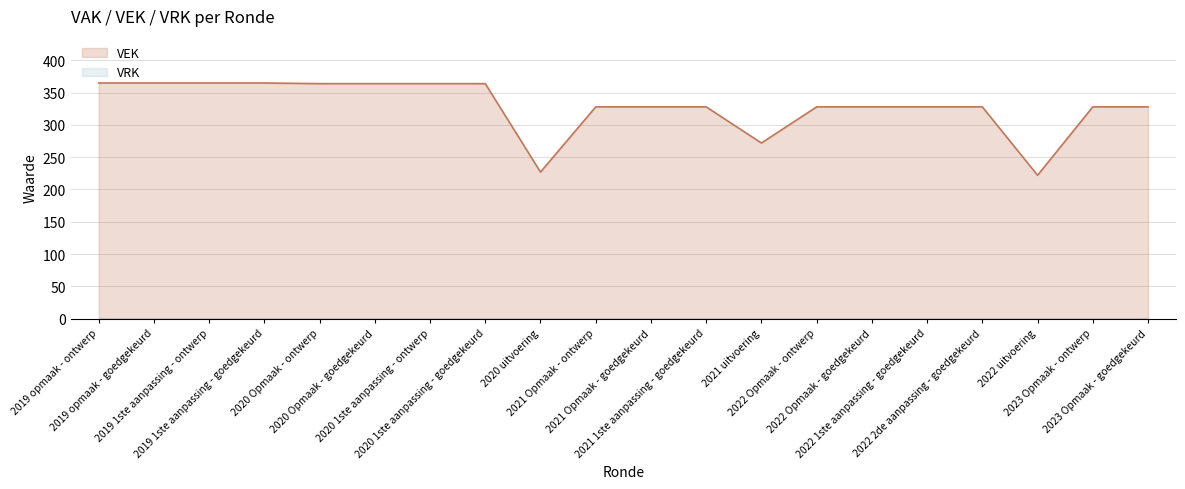

True or false: the data has more than 0 interior local peaks.

False